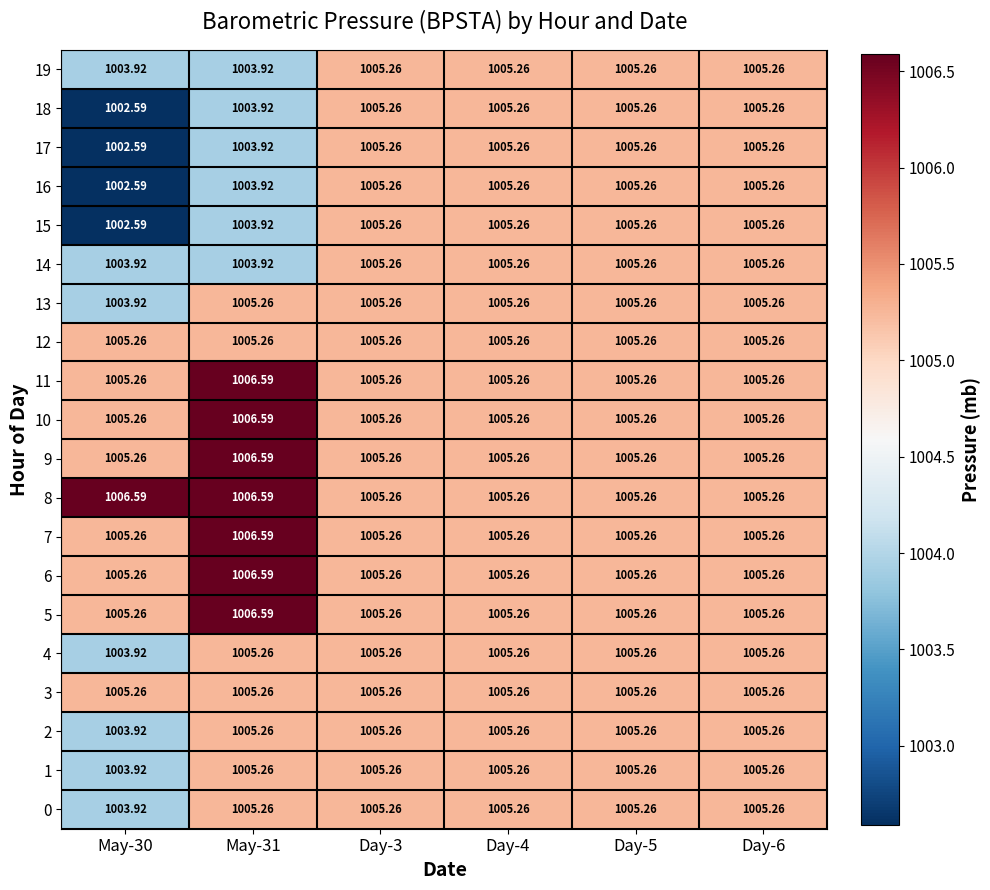

How many data points in 15 are less than 1005?

2